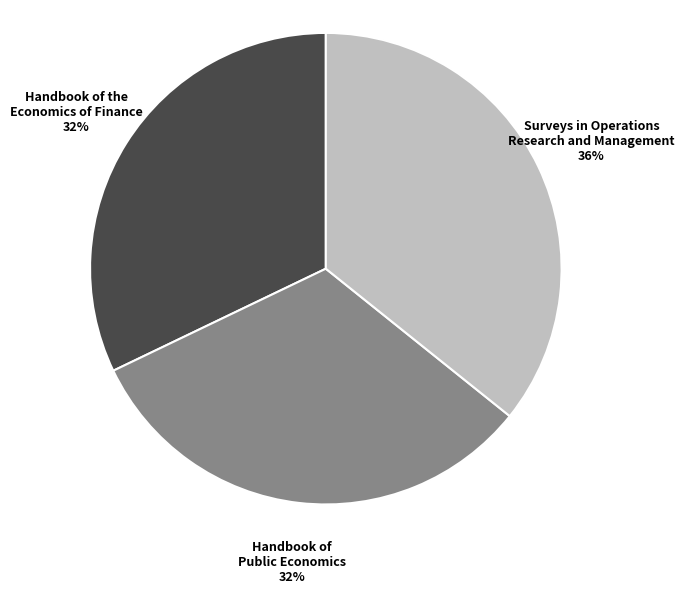

Count the number of slices in the pie.

3